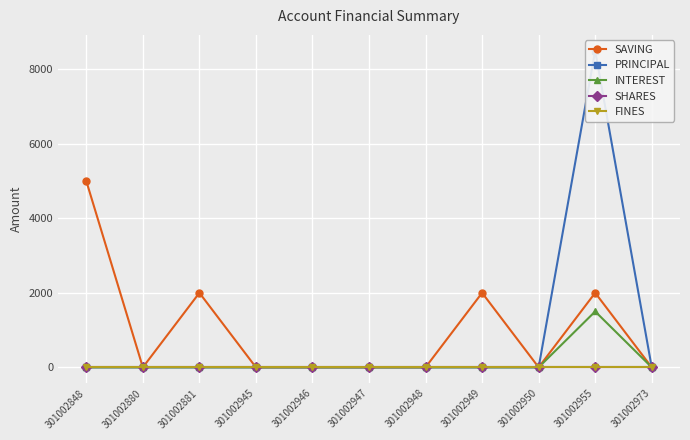

Between 301002880 and 301002945, which series saw the biggest shift?

SAVING